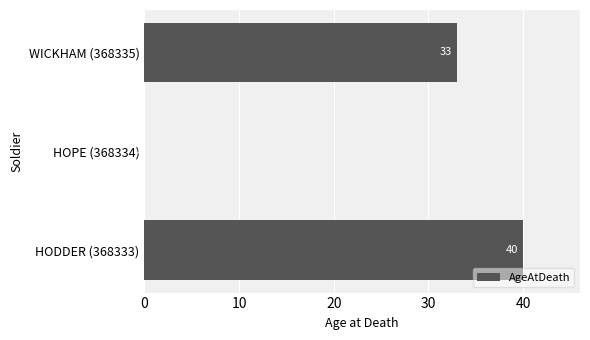

Reading bottom to top, transcribe all the data shown in this chart.

HODDER (368333)=40	HOPE (368334)=0	WICKHAM (368335)=33